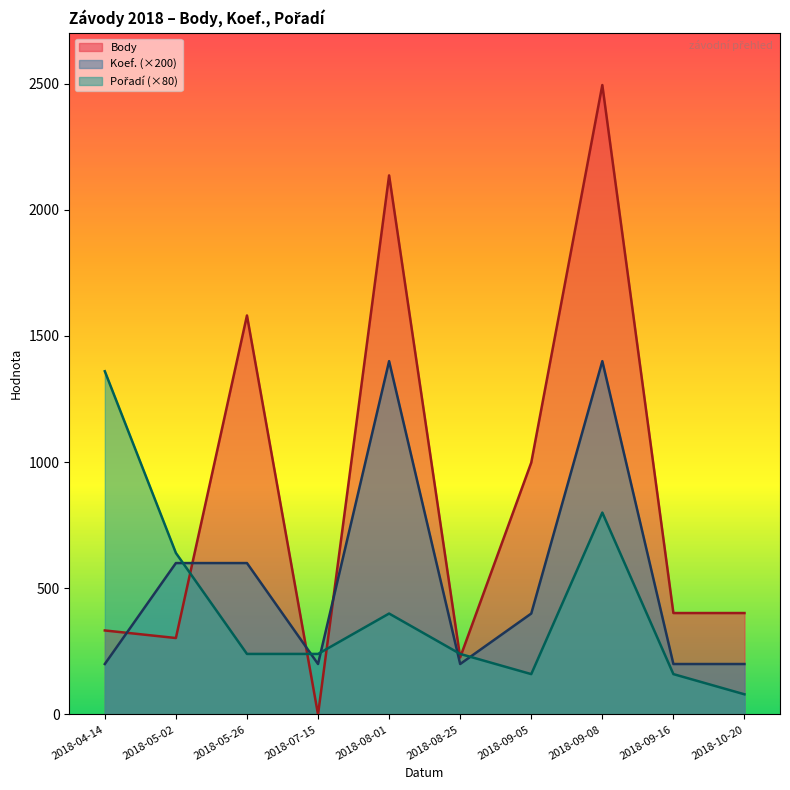

Does the chart have visible grid lines?

No